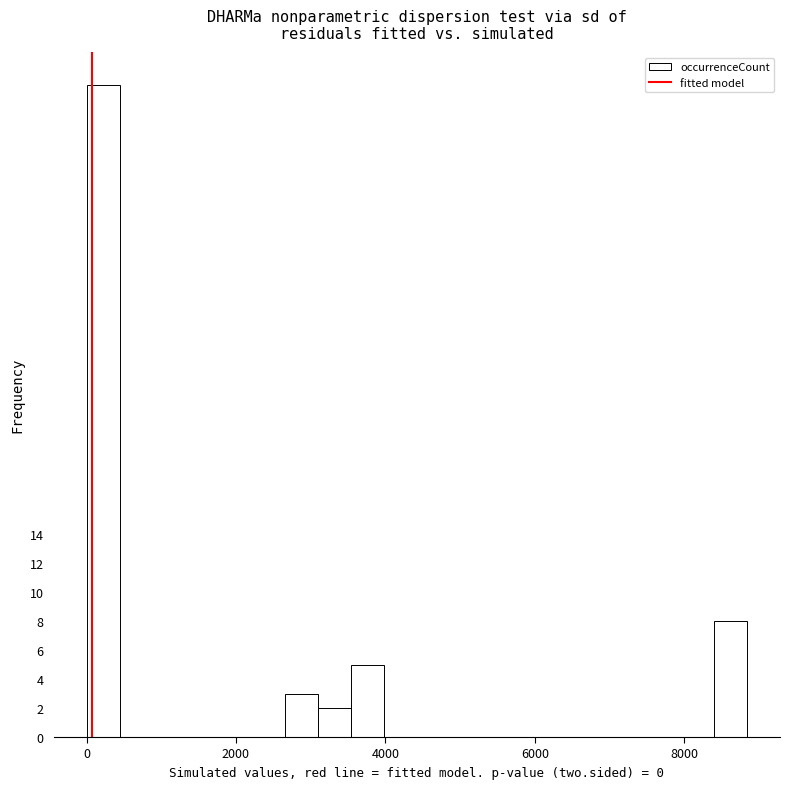

Around what value on the x-axis is the tallest bar? Give the approximate position of its centre, as read against the axis.

200